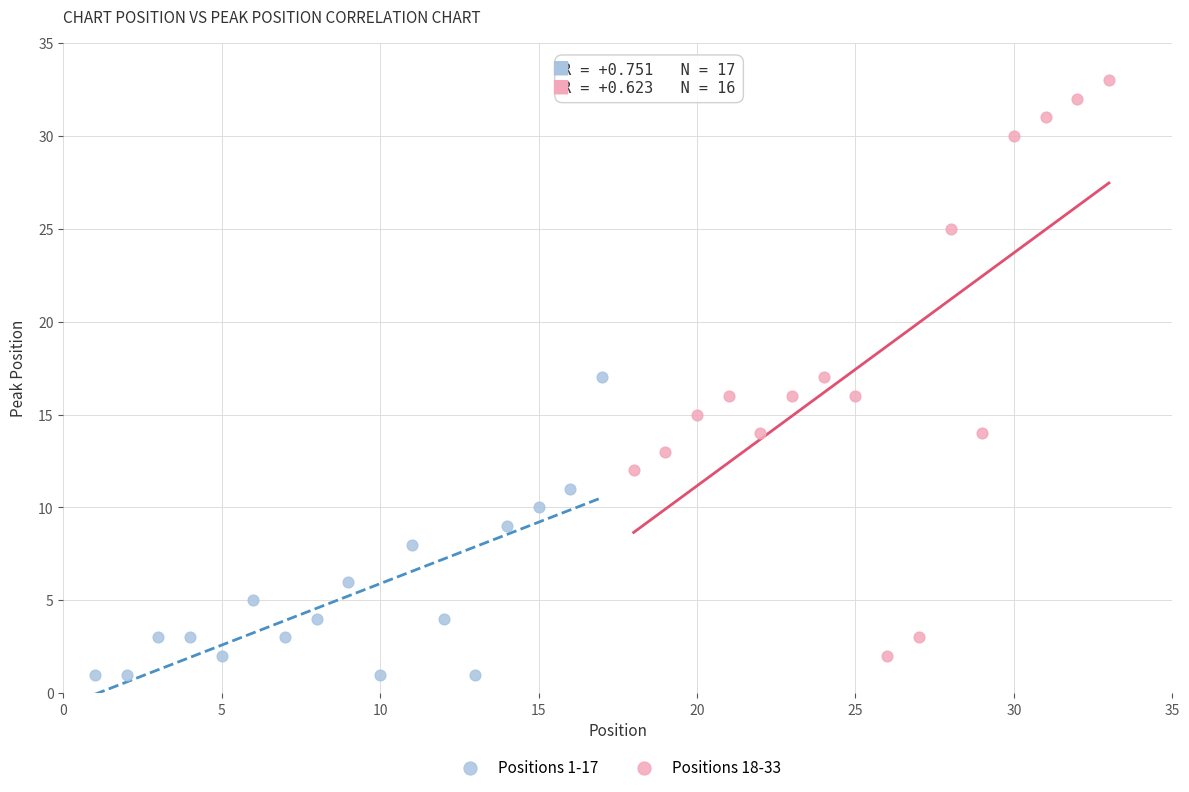

Which series contains the highest Y value?

Positions 18-33